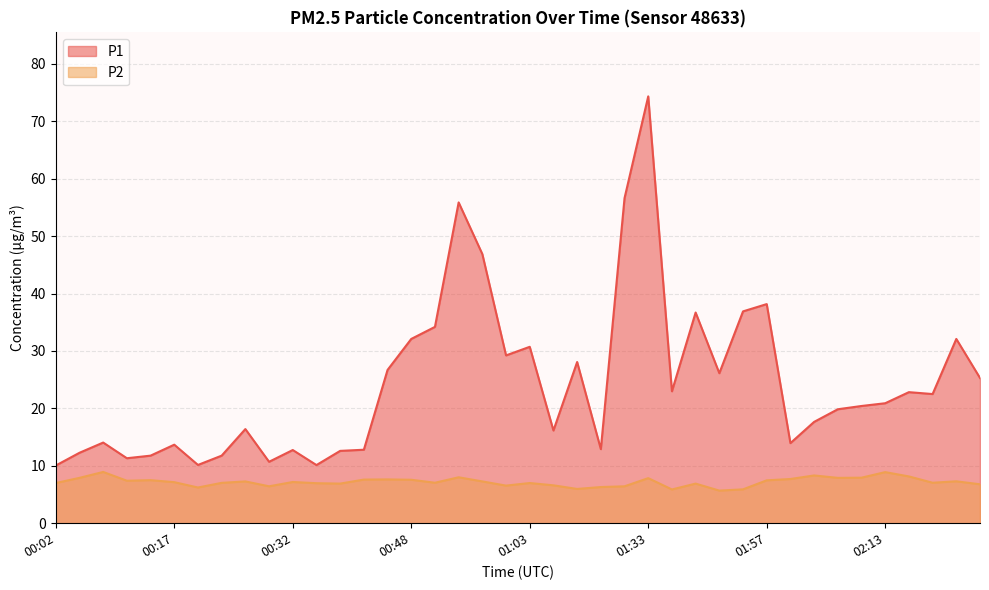

What position from the right is 02:03?

8